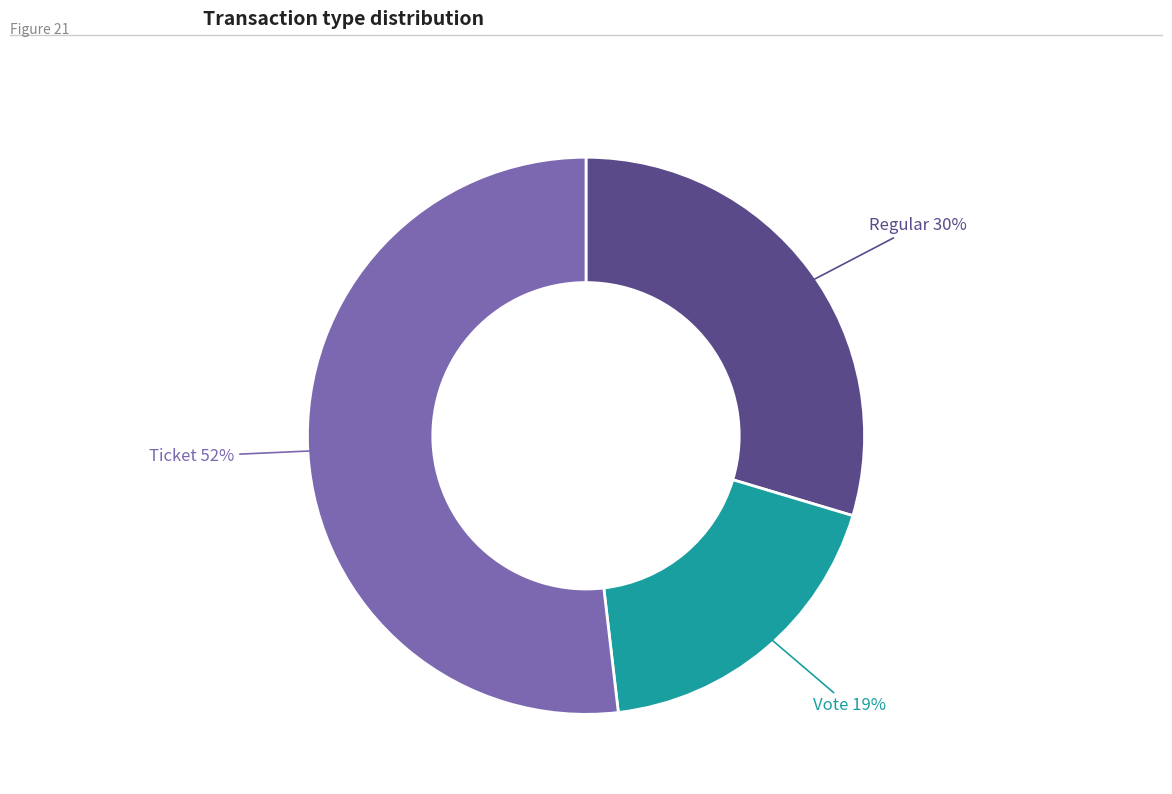

Which category has the biggest portion of the pie?

Ticket